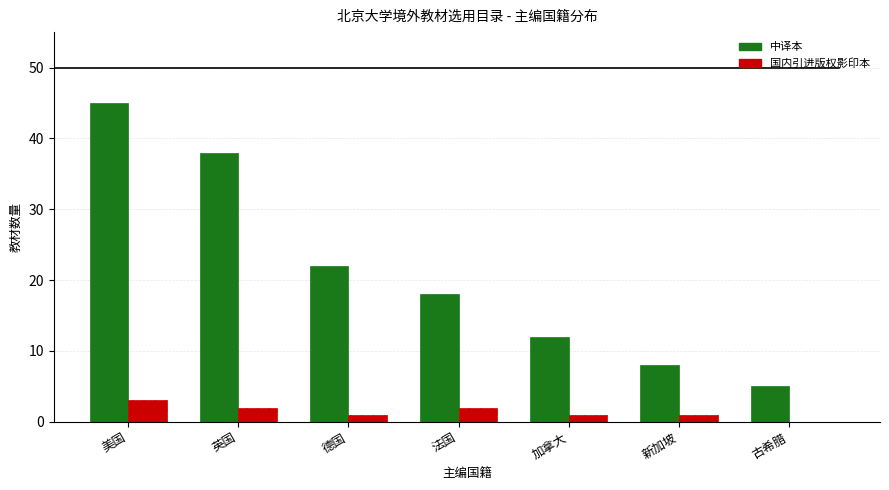

Is the value of 中译本 at 新加坡 greater than the value of 国内引进版权影印本 at 新加坡?

Yes